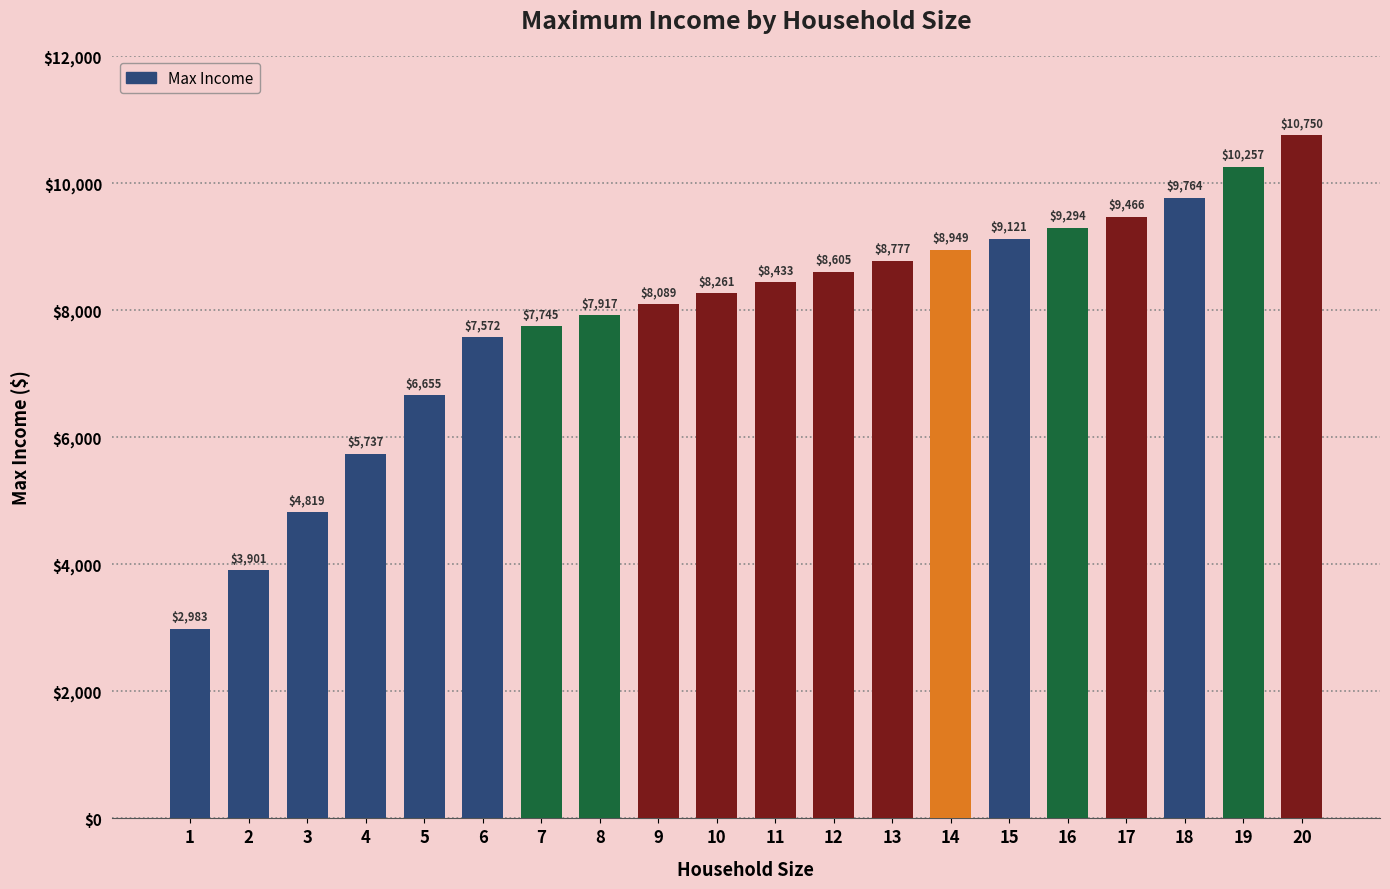

Reading left to right, what are all the values shown in this chart?

2983	3901	4819	5737	6655	7572	7745	7917	8089	8261	8433	8605	8777	8949	9121	9294	9466	9764	10257	10750